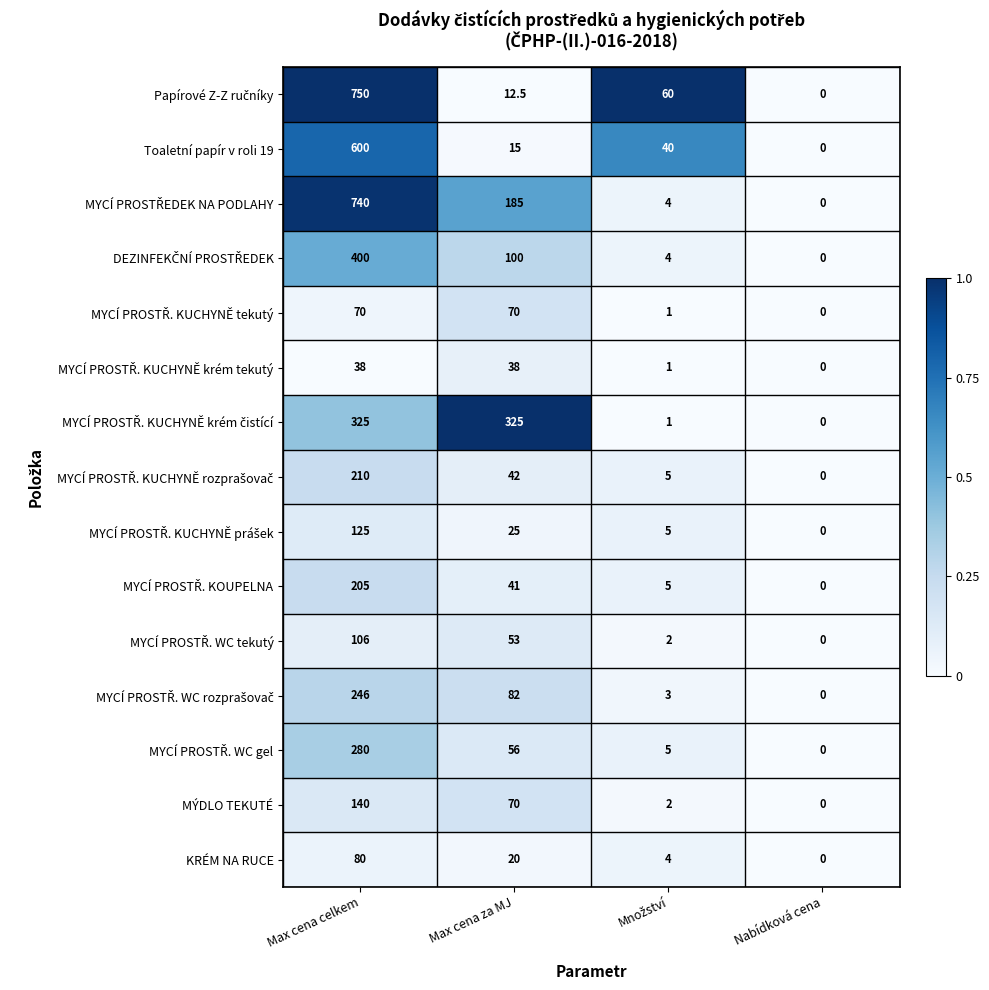

Is it true that MÝDLO TEKUTÉ equals 86.0 at Nabídková cena?

False